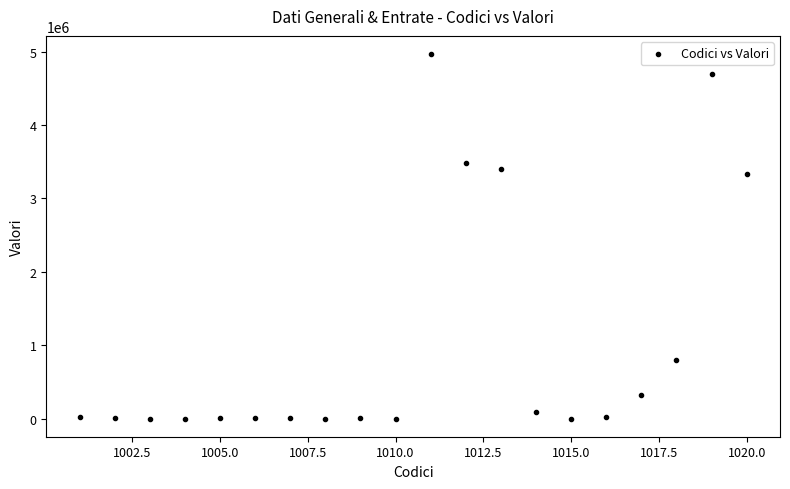

What Y value in the scatter plot is closest to 2482258?

3332844.1